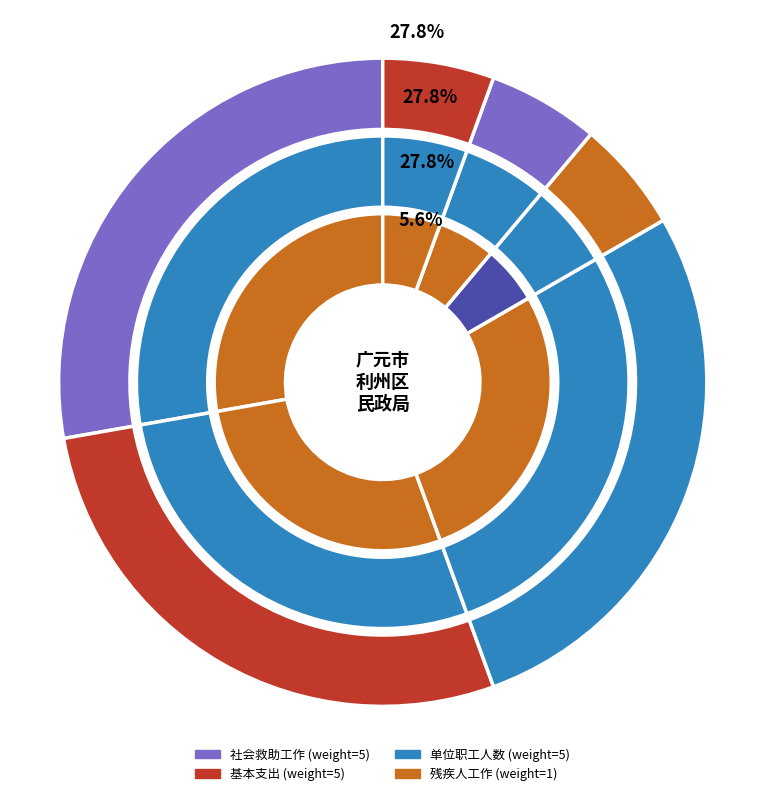

Between 基本支出 and 残疾人工作, which is larger?

基本支出